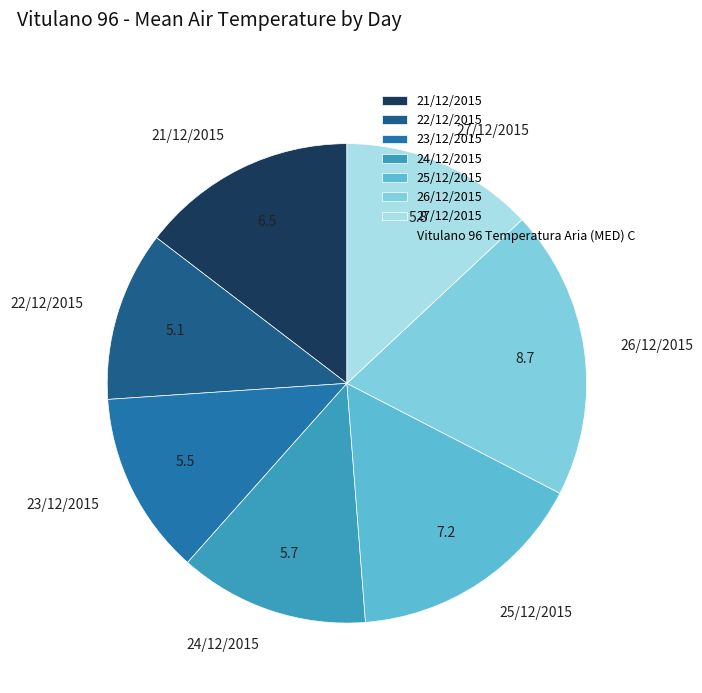

The 26/12/2015 slice represents 7% of the pie. True or false?

False